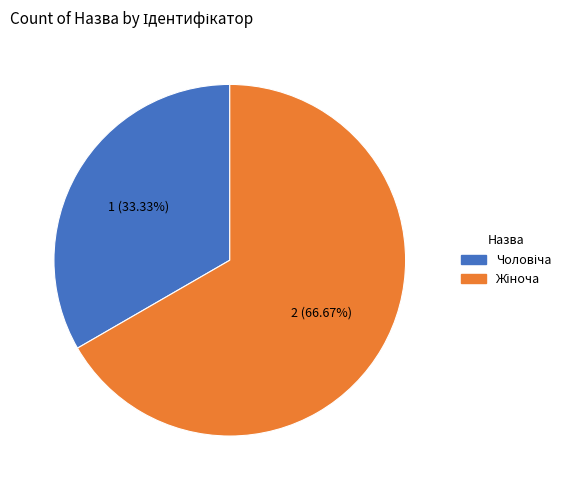

Is there any slice that represents more than half of the pie?

Yes